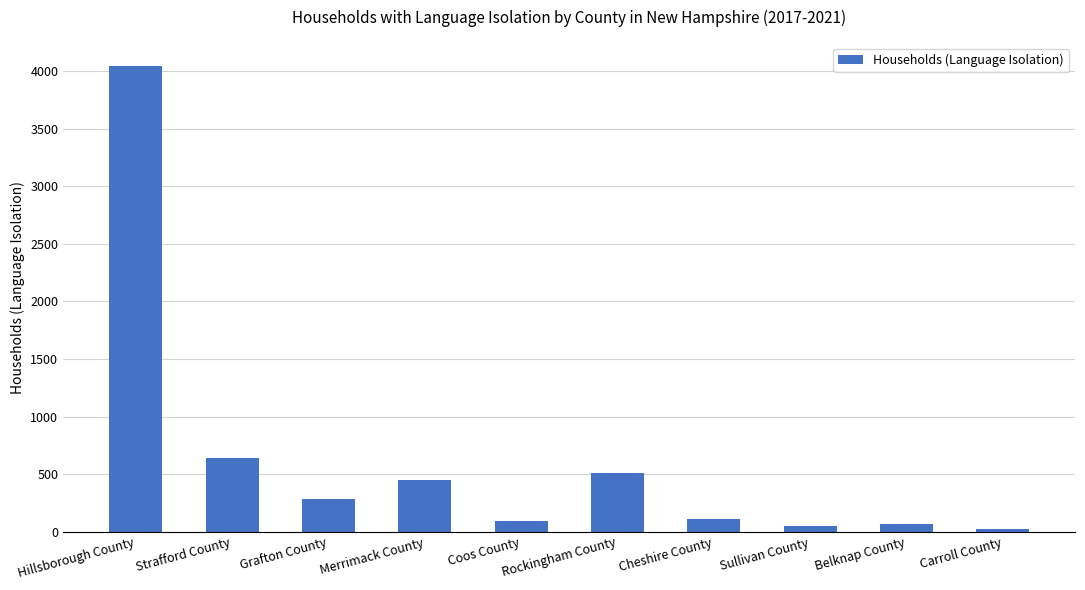

What is the value of the 1st bar from the left?

4046